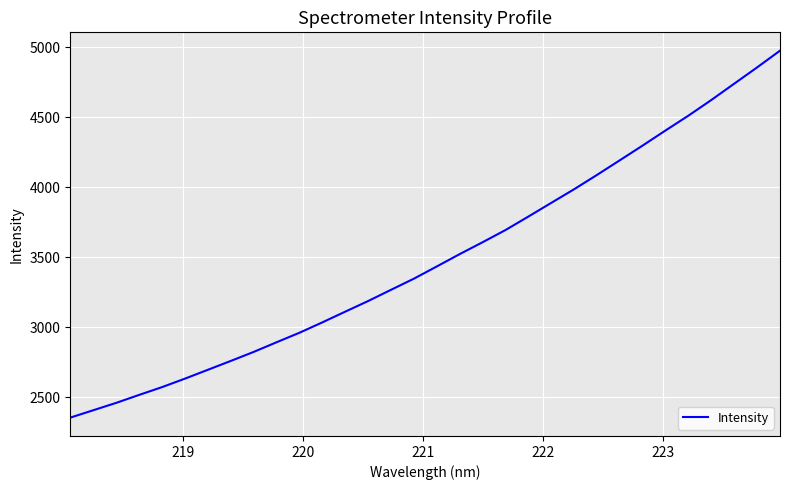

What is the smallest value displayed?

2353.8